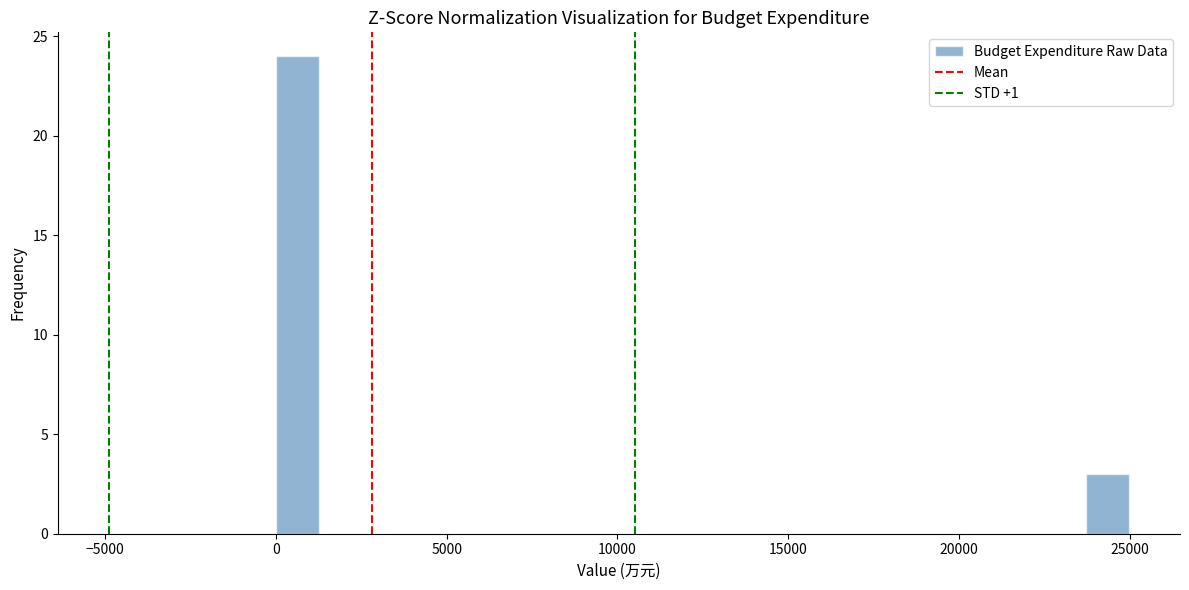

Around what value on the x-axis is the tallest bar? Give the approximate position of its centre, as read against the axis.

500